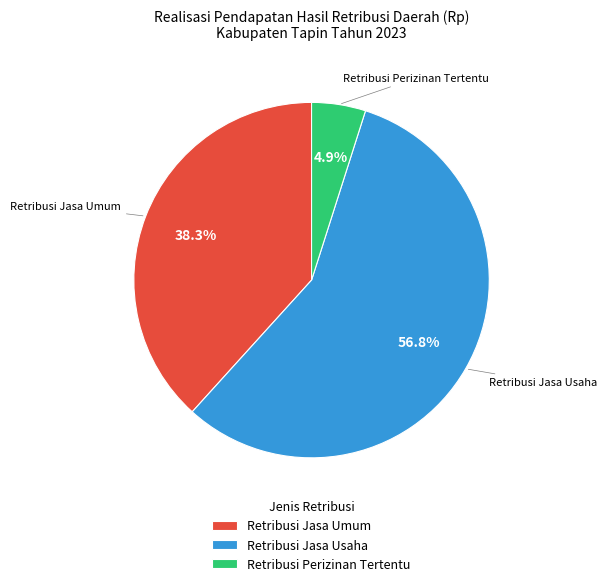

Is it true that Retribusi Jasa Usaha is 57% of the pie?

True